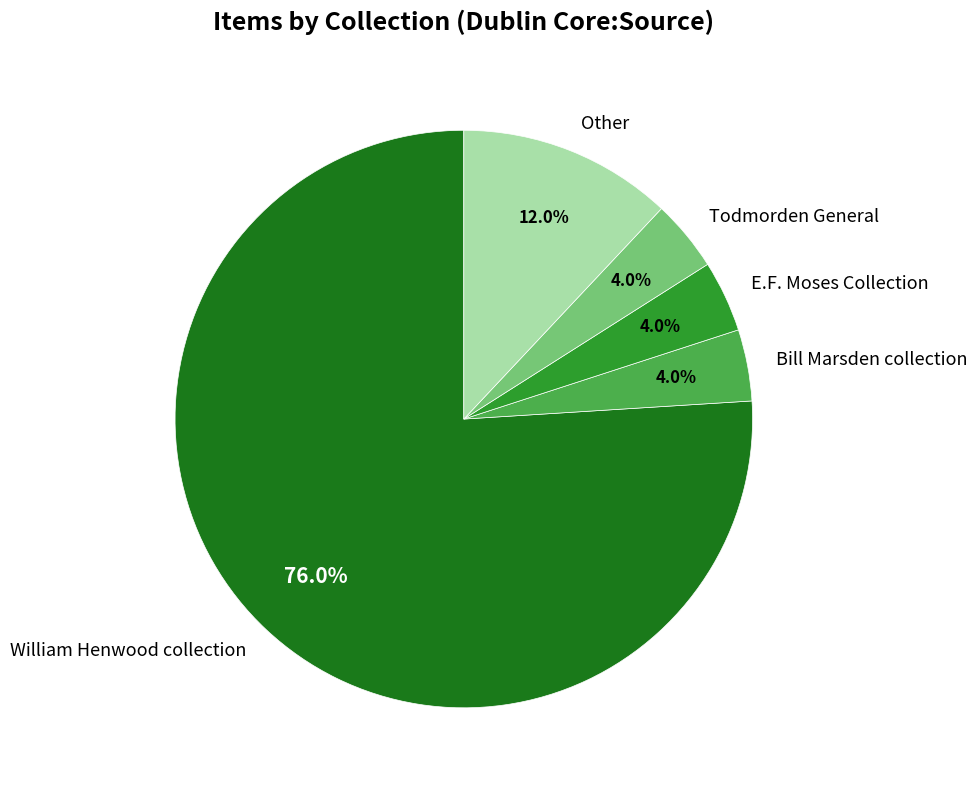

Which slice is the largest?

William Henwood collection